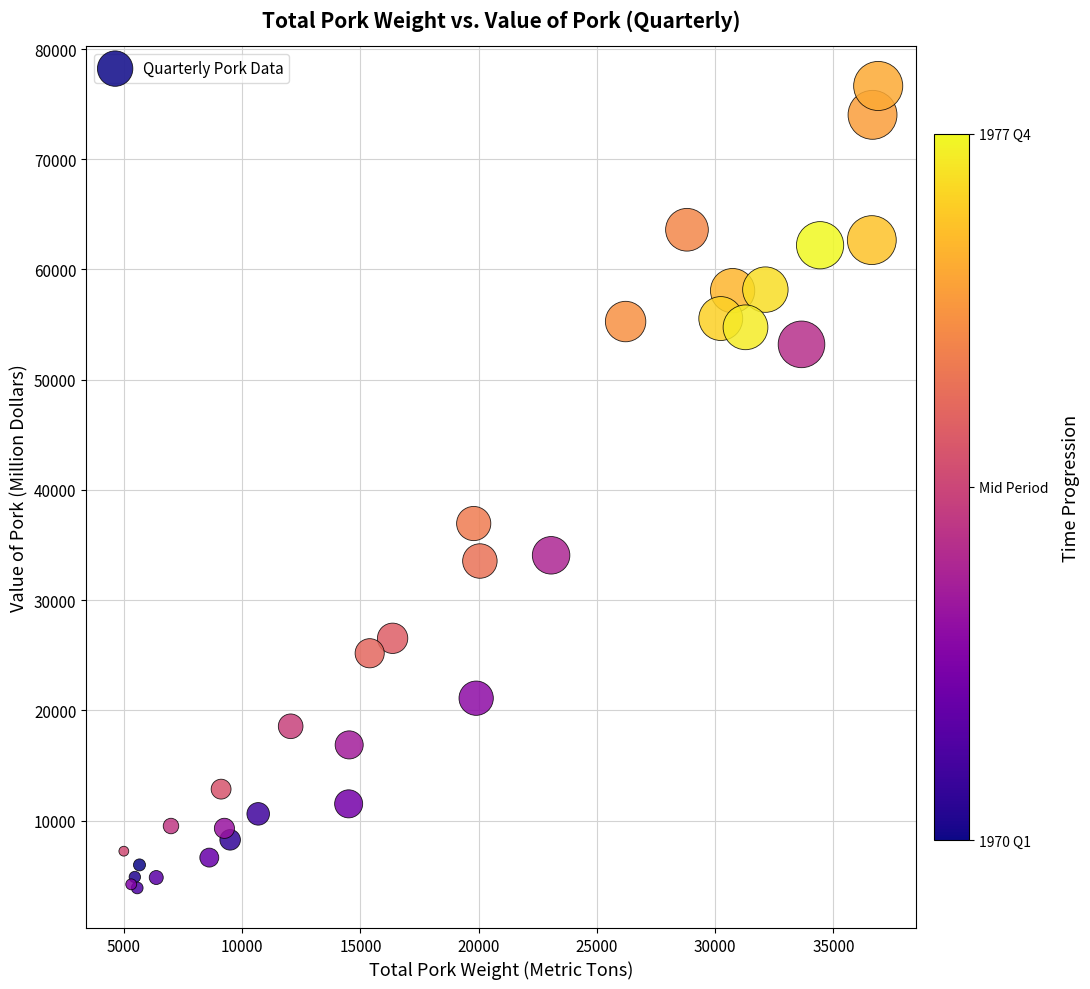

What Y value in the scatter plot is closest to 40268?

36949